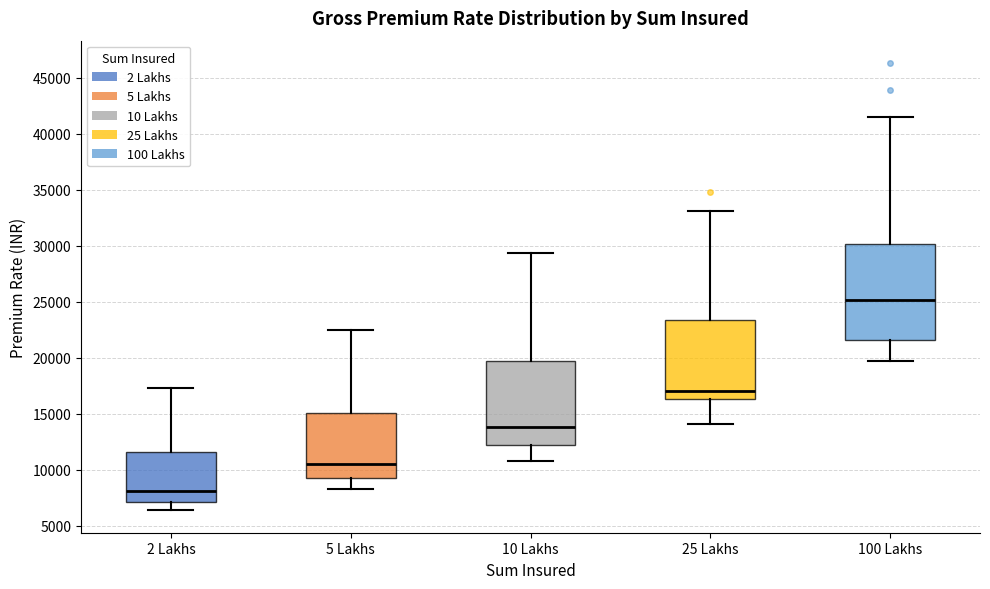

Where does the lower whisker of the box for 10 Lakhs end on the y-axis? The values are not printed on the chart, so give them approximately, as read against the axis.

11000